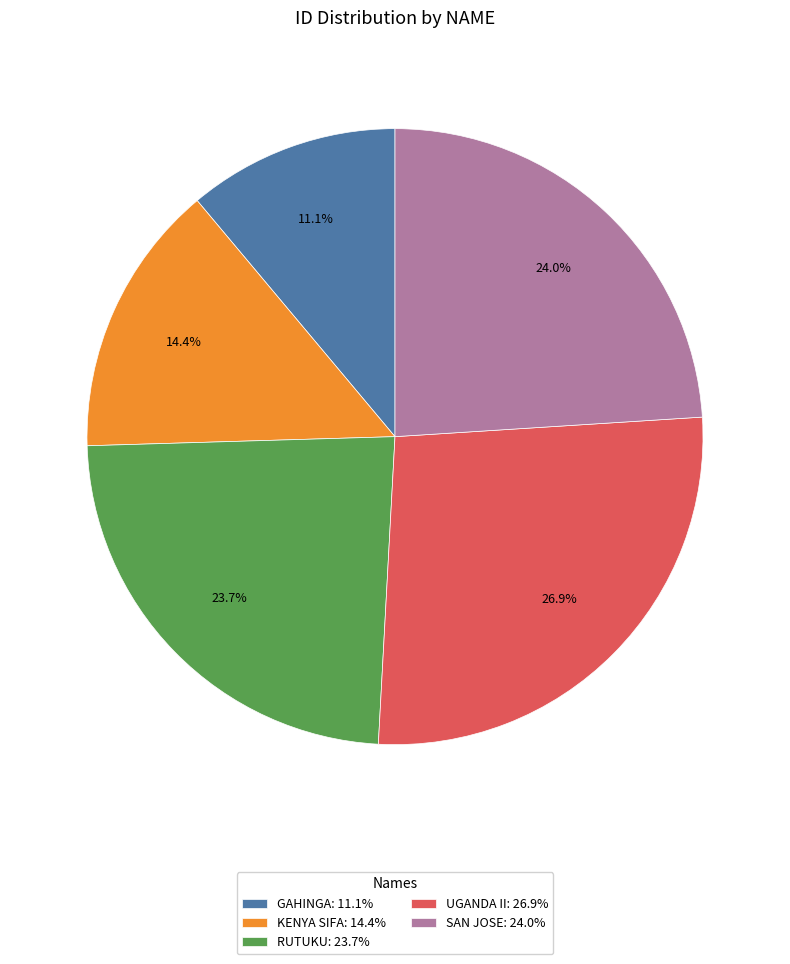

To the nearest percent, what is the difference between the largest and smallest slice percentages?

16%